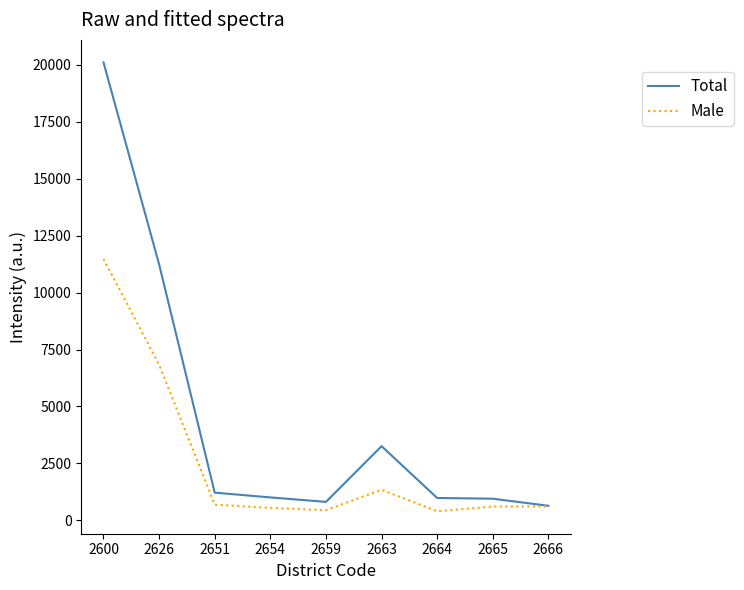

What is the sum of all Male values?

22950